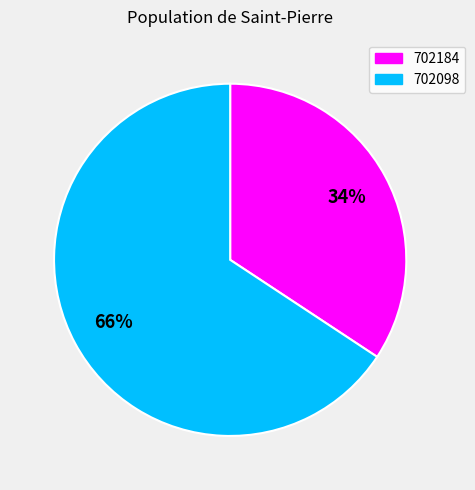

Is 702098 the majority of the pie?

Yes